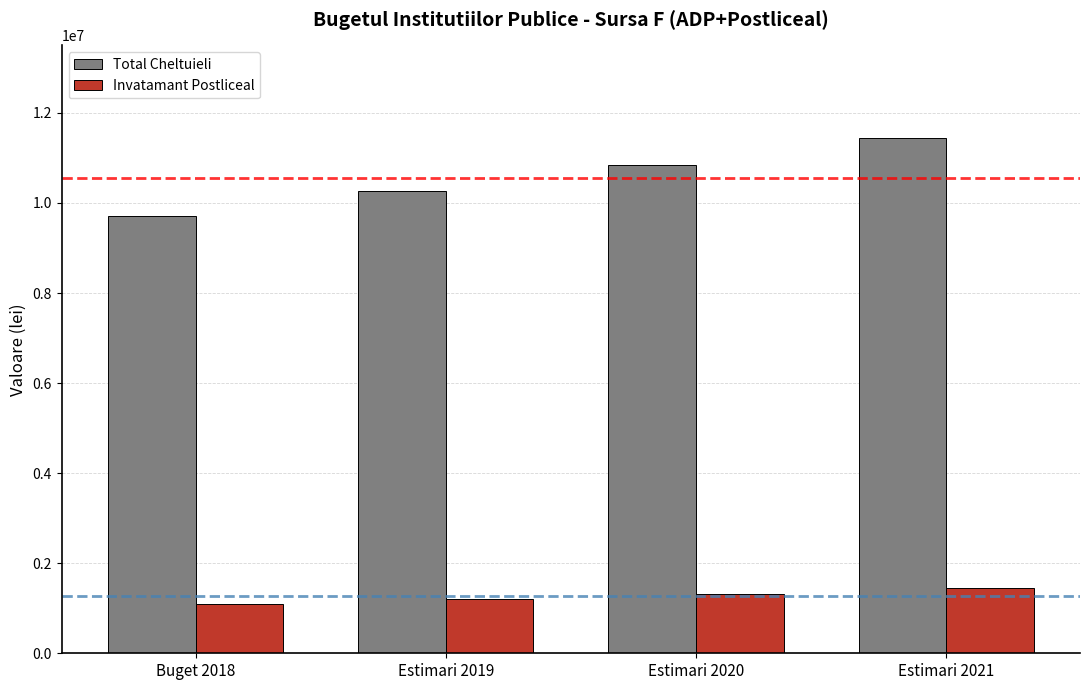

Is the value of Total Cheltuieli at Estimari 2019 greater than the value of Invatamant Postliceal at Estimari 2020?

Yes